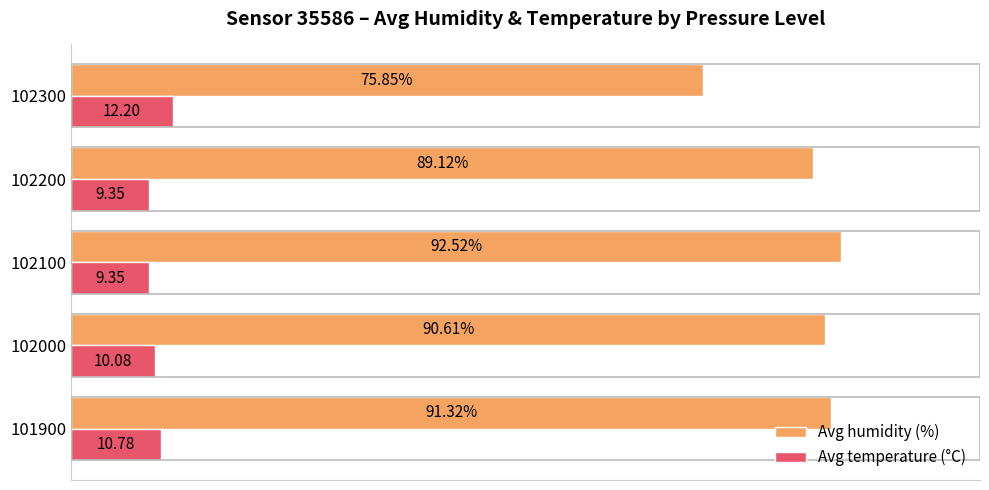

Which series has the largest total across all categories?

Avg humidity (%)